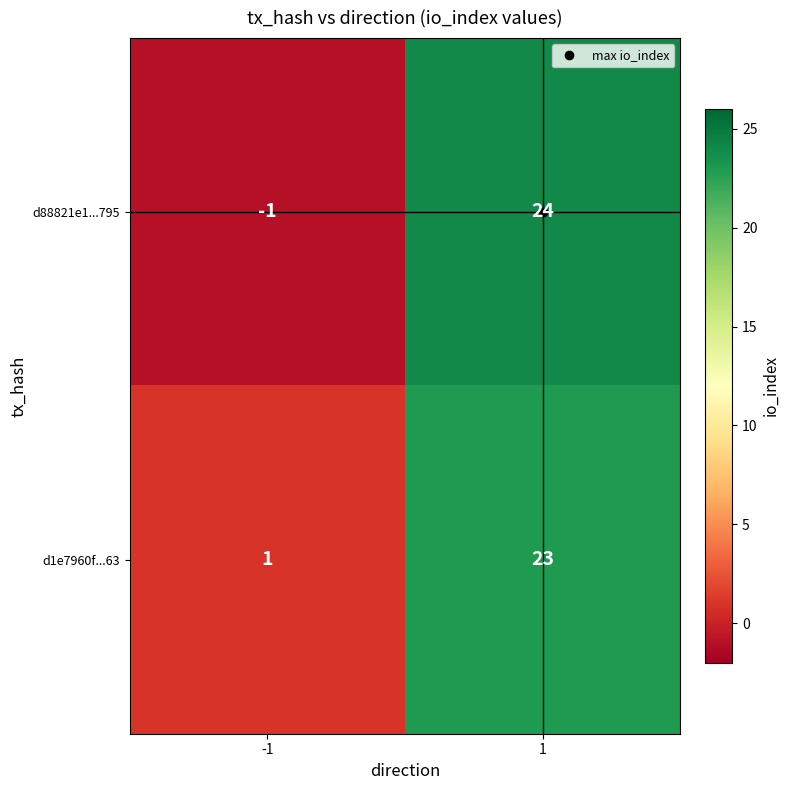

Which series has the largest range (max minus min)?

d88821e1...795